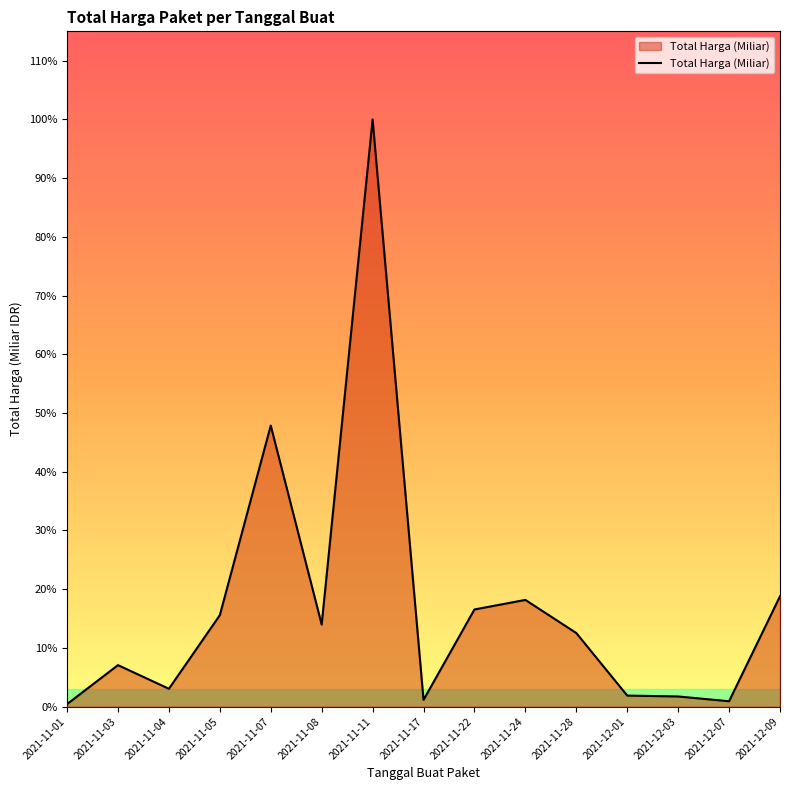

Does the chart have visible grid lines?

No